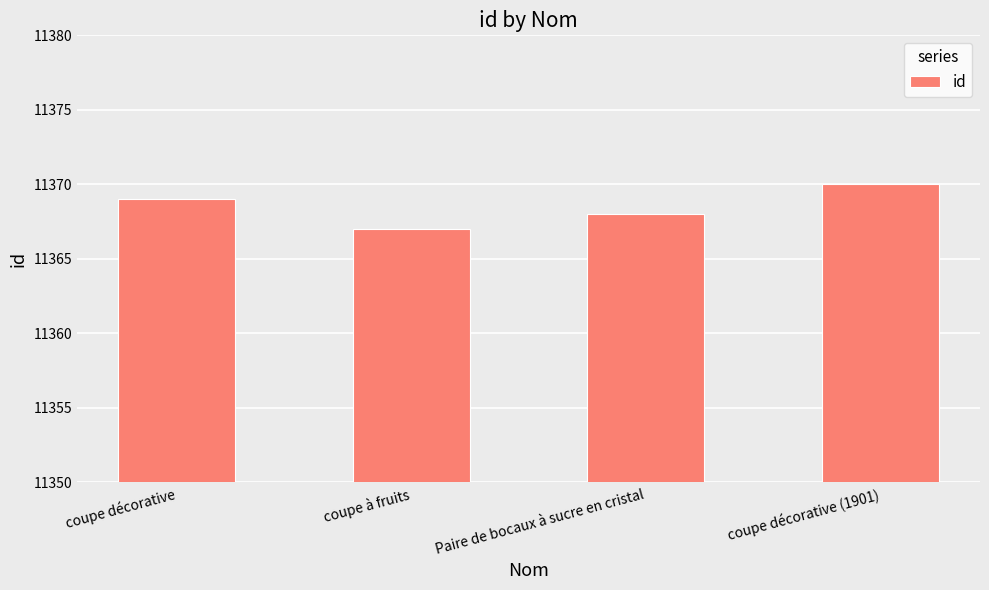

How many data points are less than 11369?

2